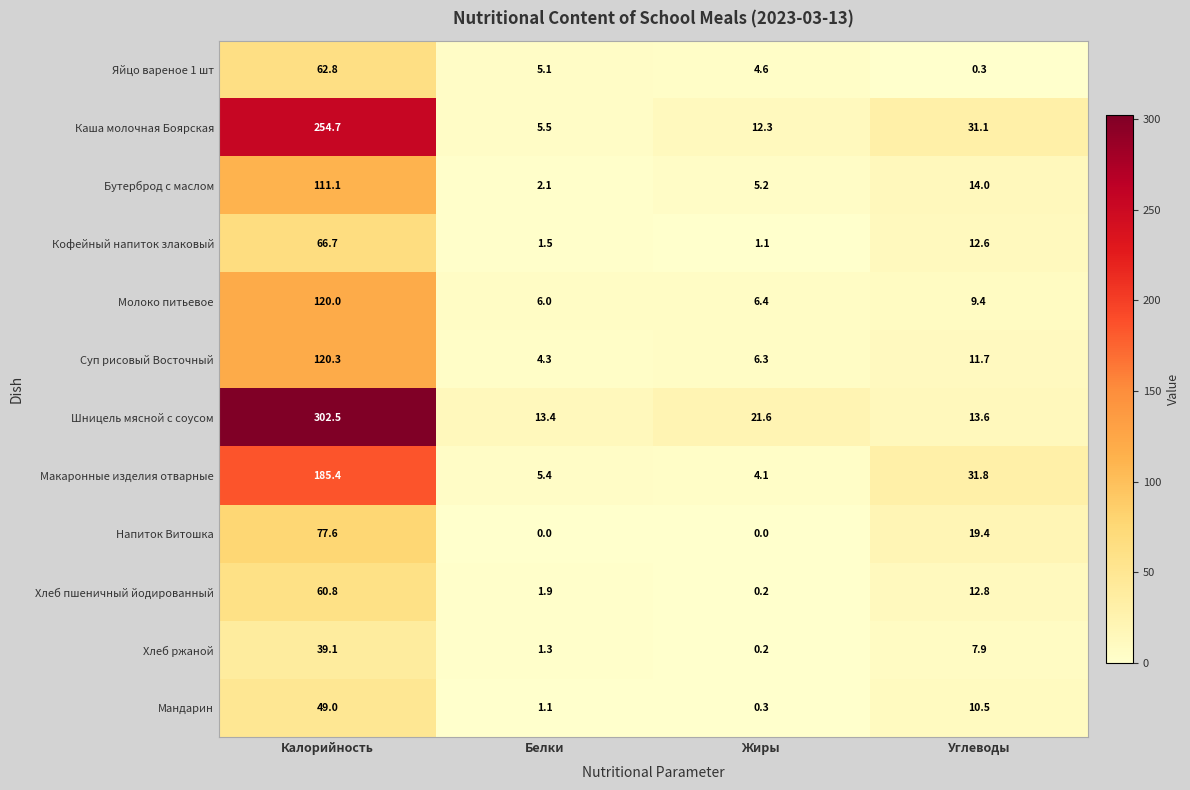

At which category is the sum across all series the highest?

Калорийность